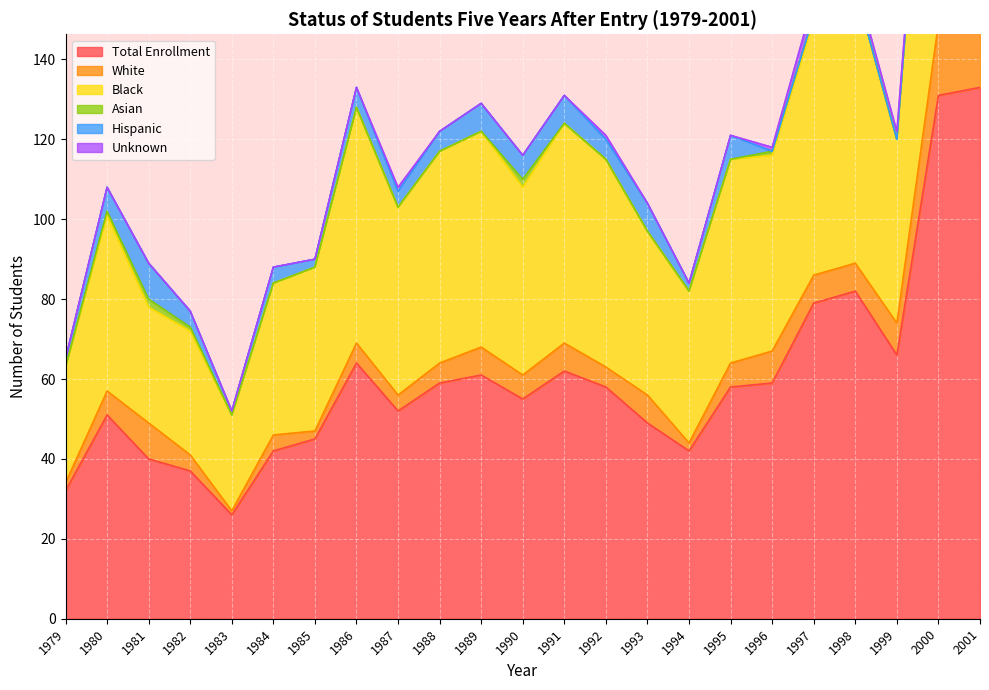

What is the difference between the Asian values at 1990 and 2000?

1